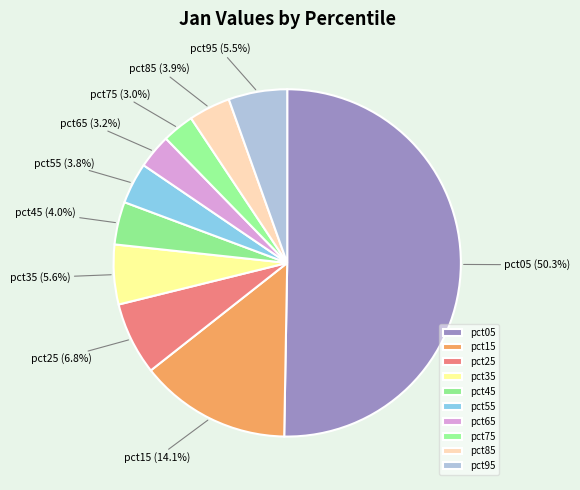

How many segments does this pie chart have?

10